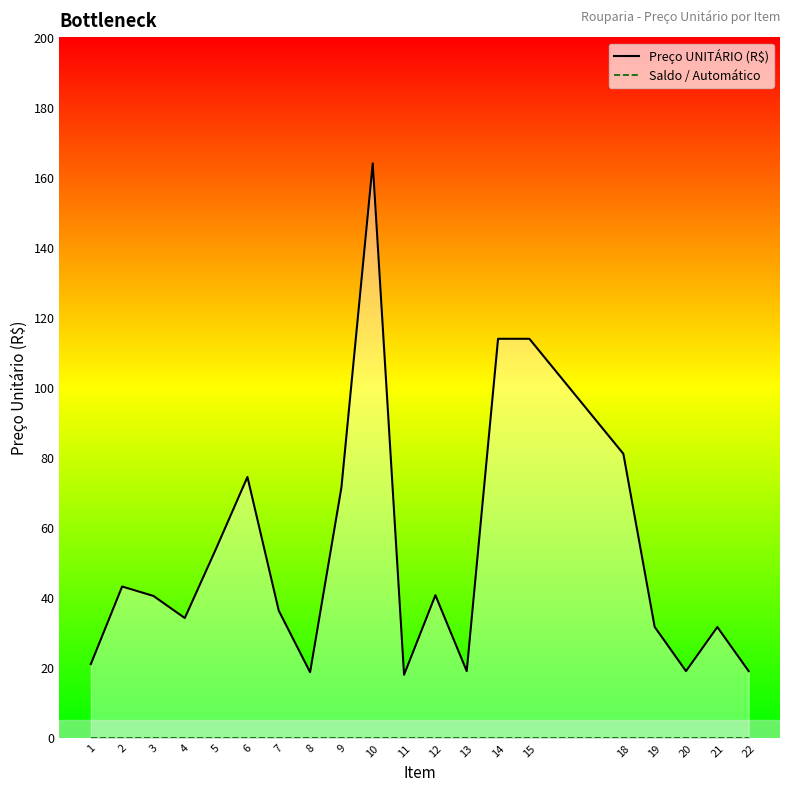

Which category has the lowest value across all series?

1